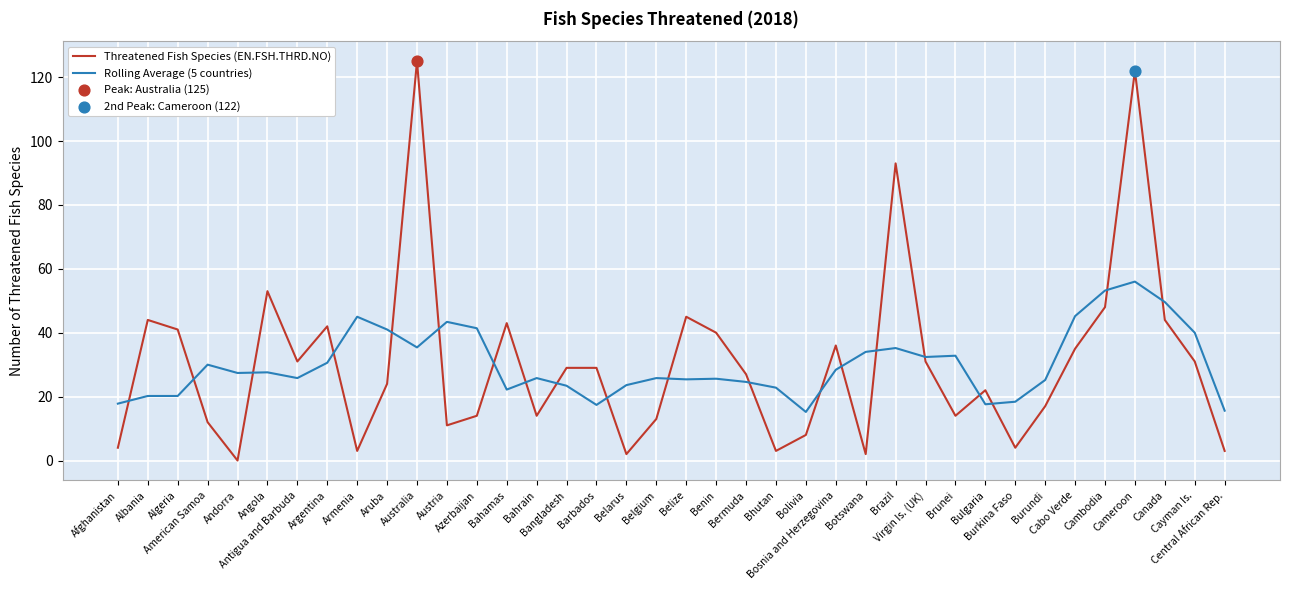

Rank the series by their maximum value, from lowest to highest.

Rolling Average (5 countries), Threatened Fish Species (EN.FSH.THRD.NO)